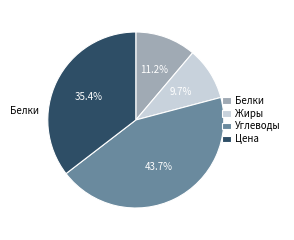

What is the total percentage of Углеводы and Жиры?

53.4%